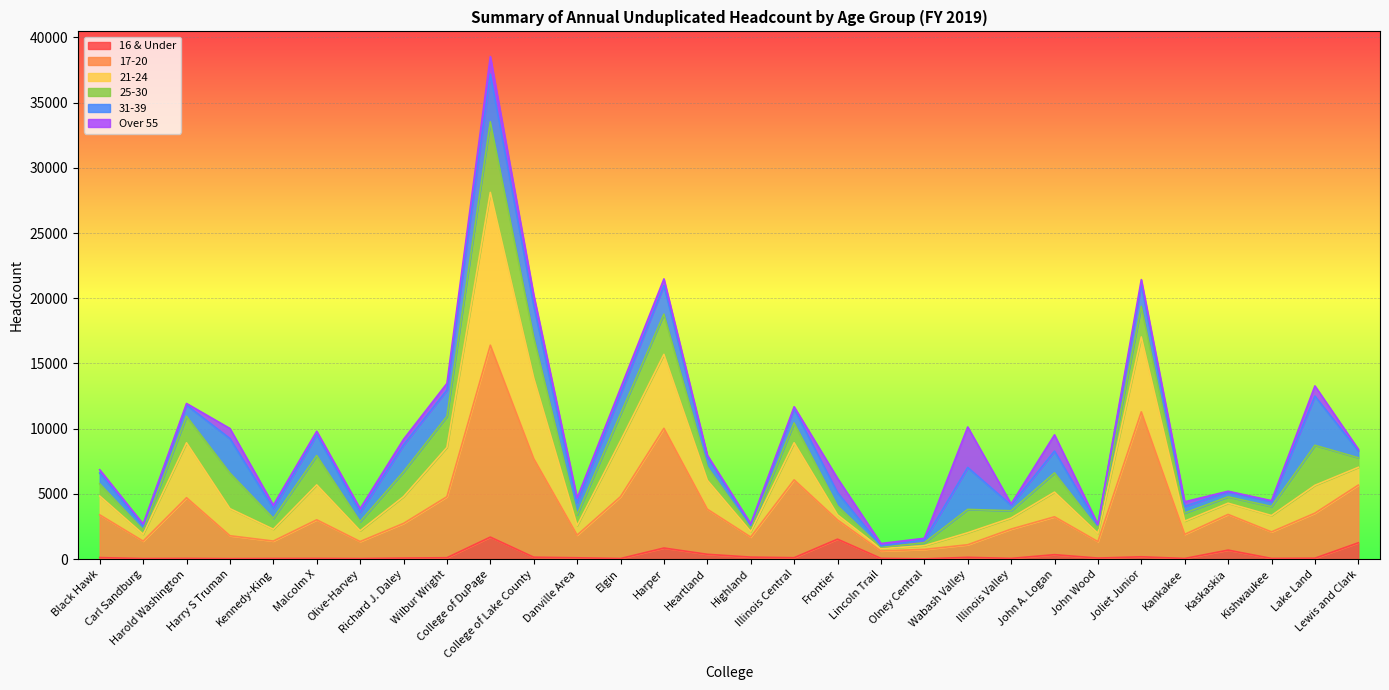

What are all the series names shown in the legend?

16 & Under, 17-20, 21-24, 25-30, 31-39, Over 55